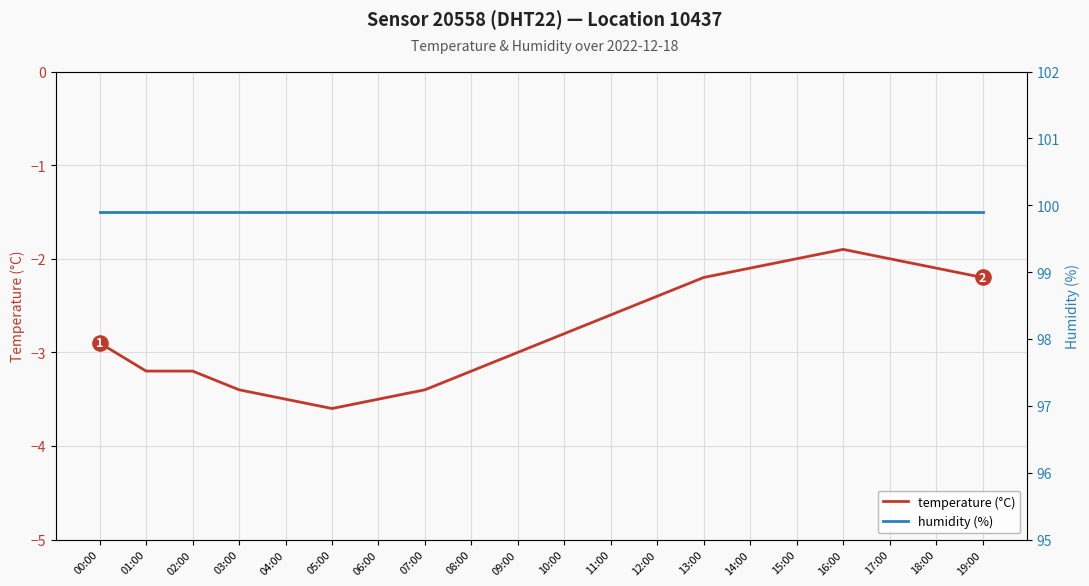

Which series contains the highest Y value?

humidity (%)